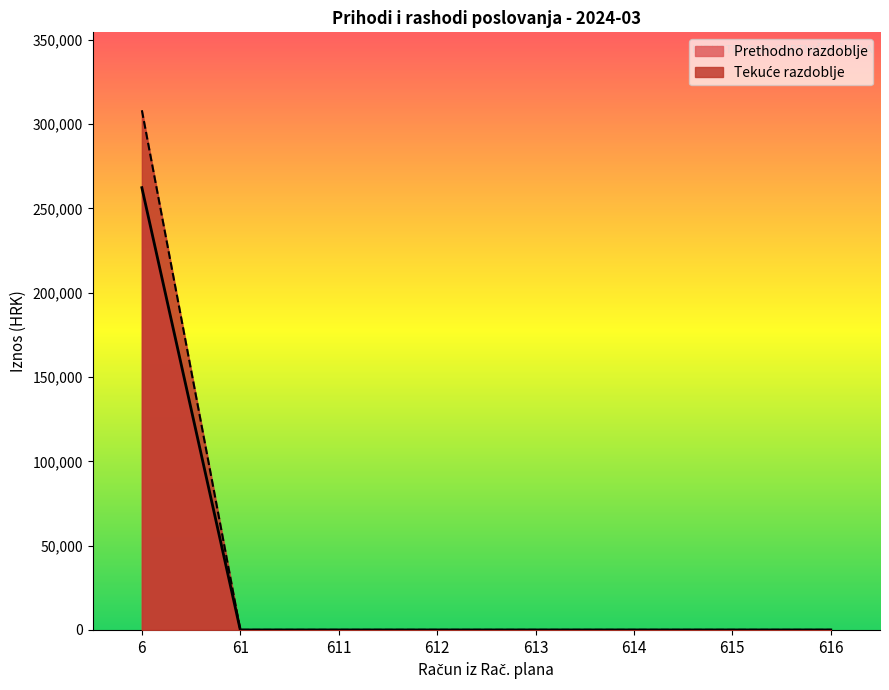

At which category is the sum across all series the highest?

6